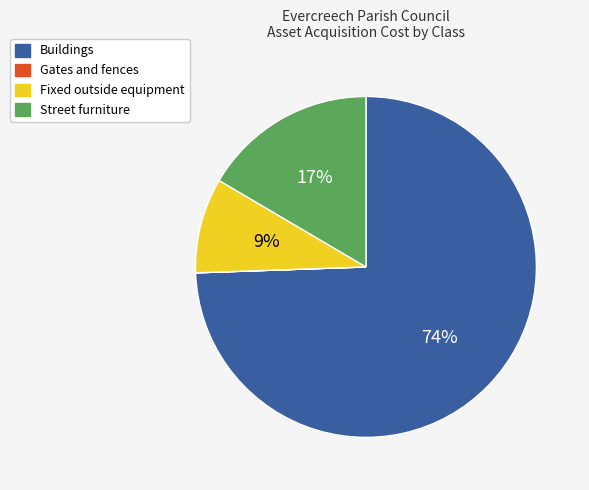

Combined, do Fixed outside equipment and Street furniture account for over 50%?

No